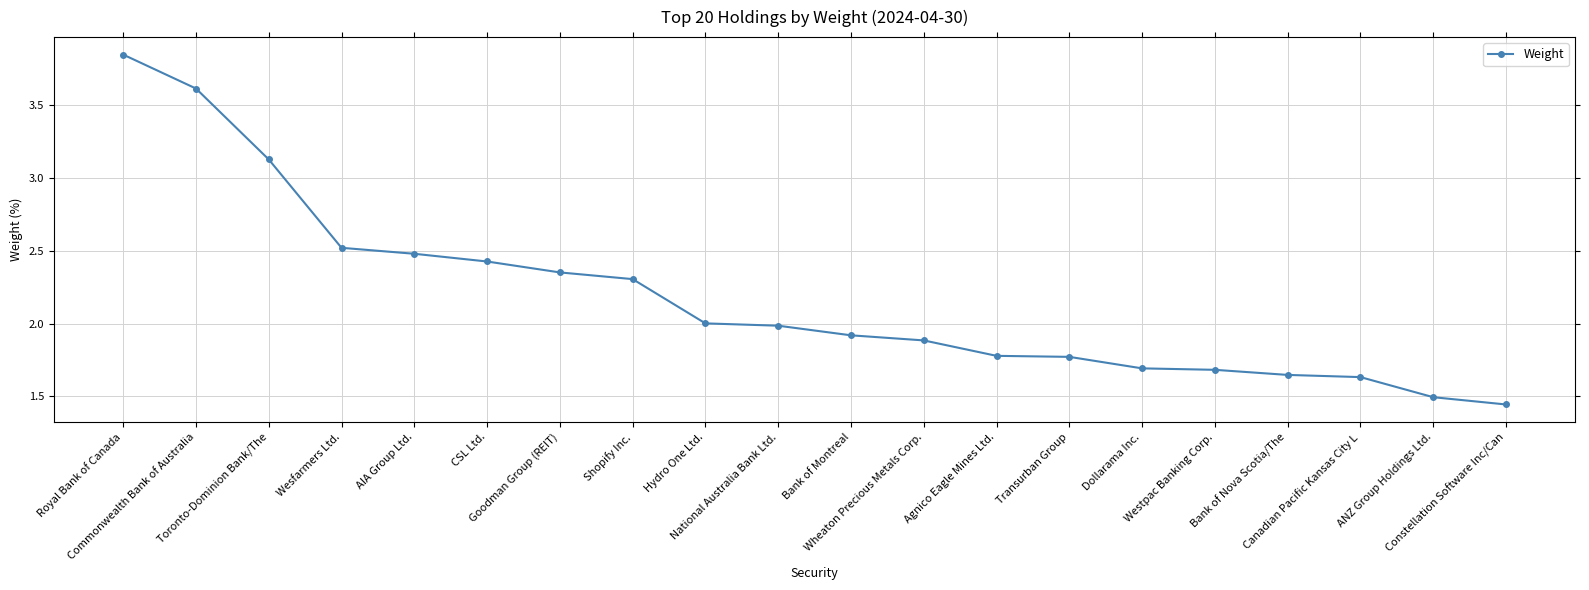

What is the average value?

2.2